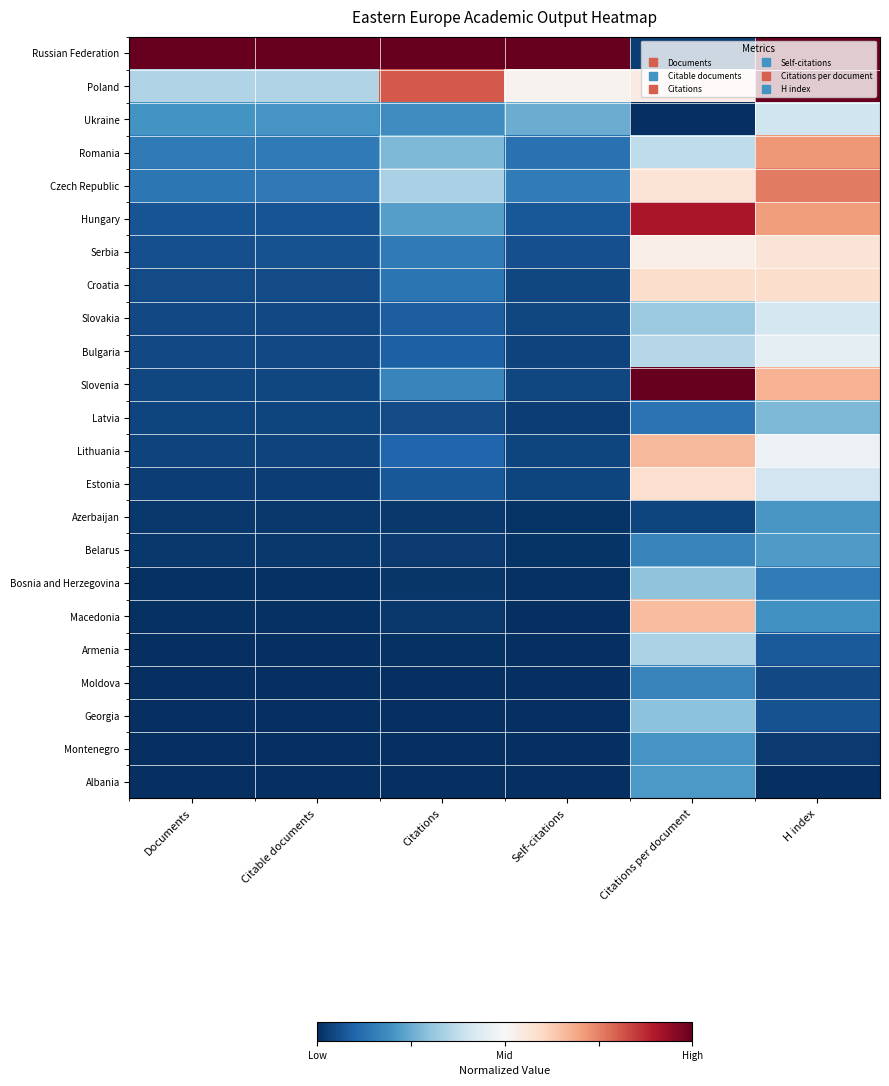

At H index, list the series in order from largest to smallest.

Russian Federation, Poland, Czech Republic, Romania, Hungary, Slovenia, Croatia, Serbia, Lithuania, Bulgaria, Slovakia, Estonia, Ukraine, Latvia, Belarus, Azerbaijan, Macedonia, Bosnia and Herzegovina, Armenia, Georgia, Moldova, Montenegro, Albania